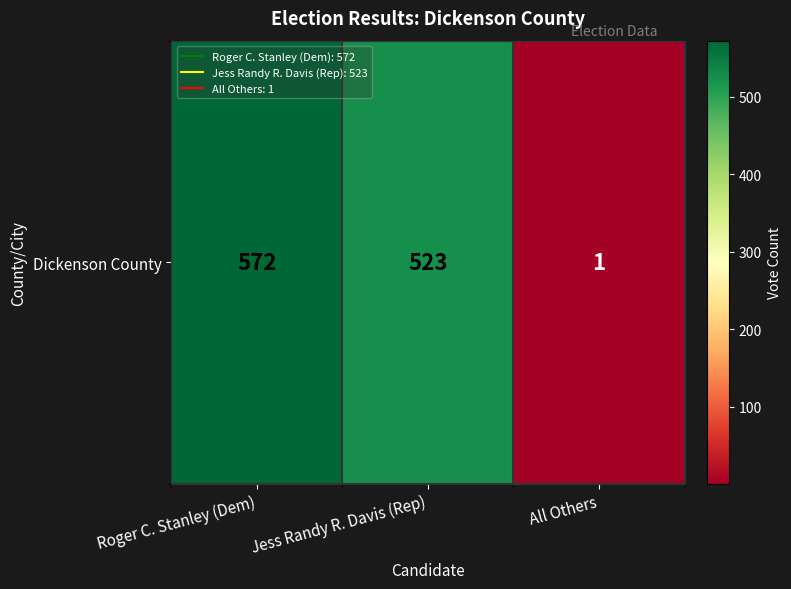

Approximately how many times larger is the value at Jess Randy R. Davis (Rep) compared to Roger C. Stanley (Dem)?

0.9